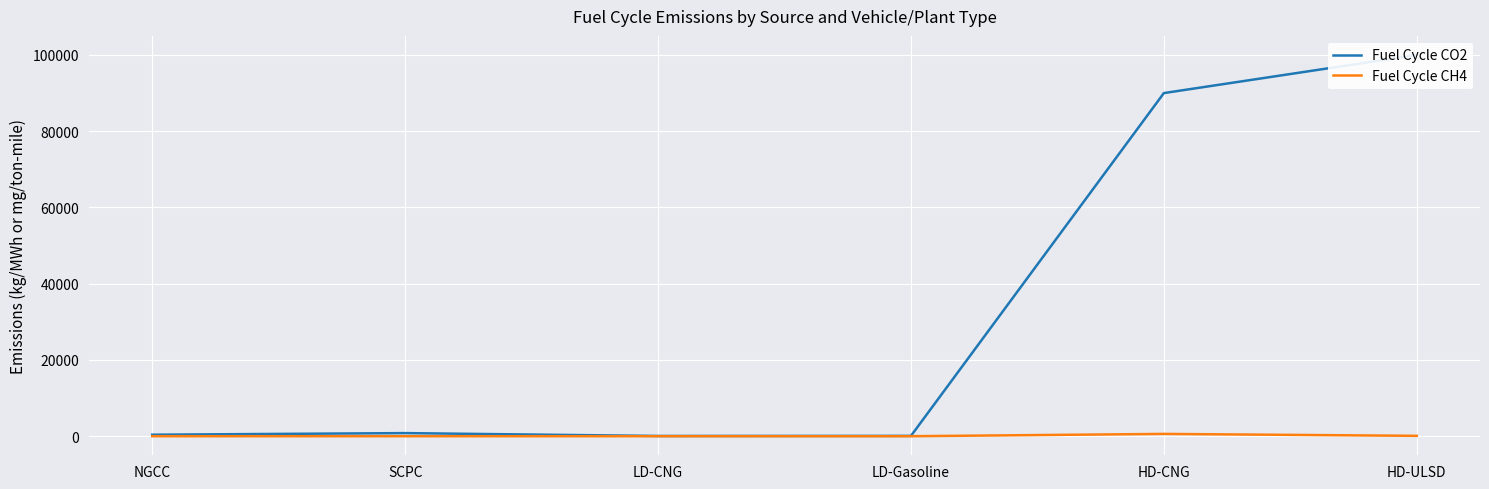

What is the sum of all Fuel Cycle CH4 values?

709.4